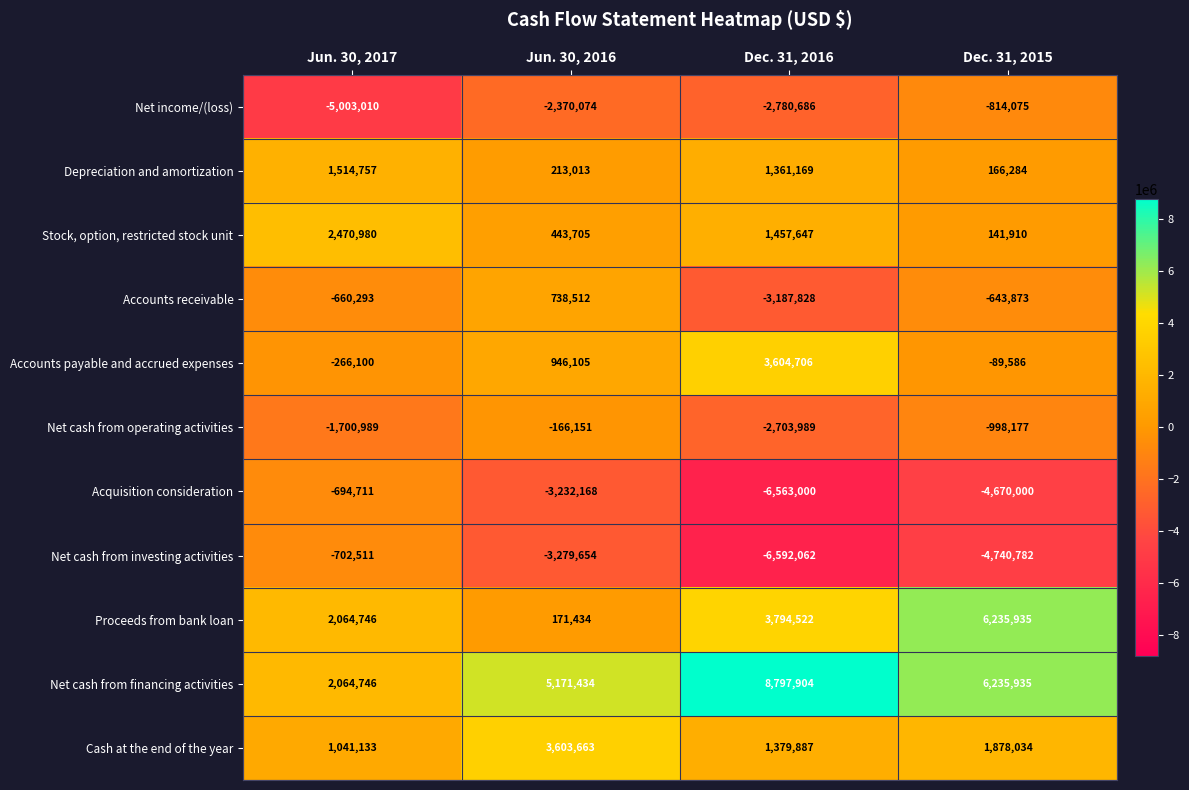

Which series has the largest total across all categories?

Net cash from financing activities